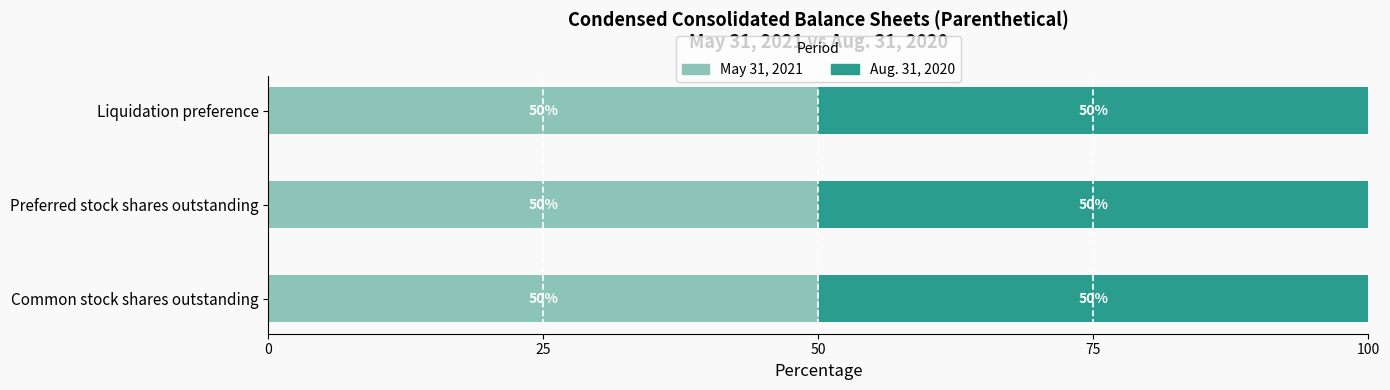

Read the May 31, 2021 value at Preferred stock shares outstanding.

50.0